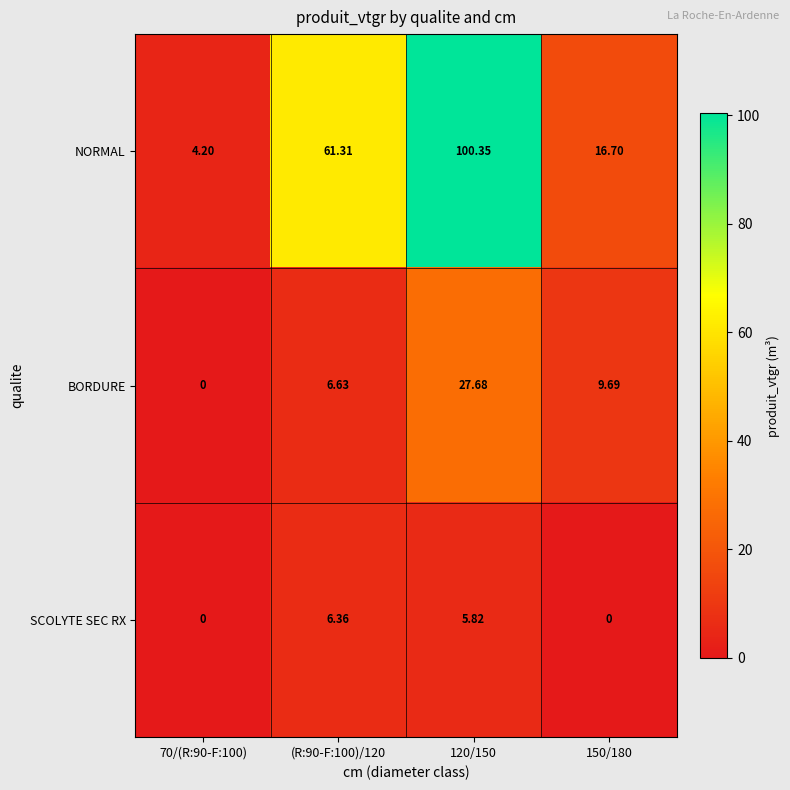

Rank the series by their average value, from lowest to highest.

SCOLYTE SEC RX, BORDURE, NORMAL